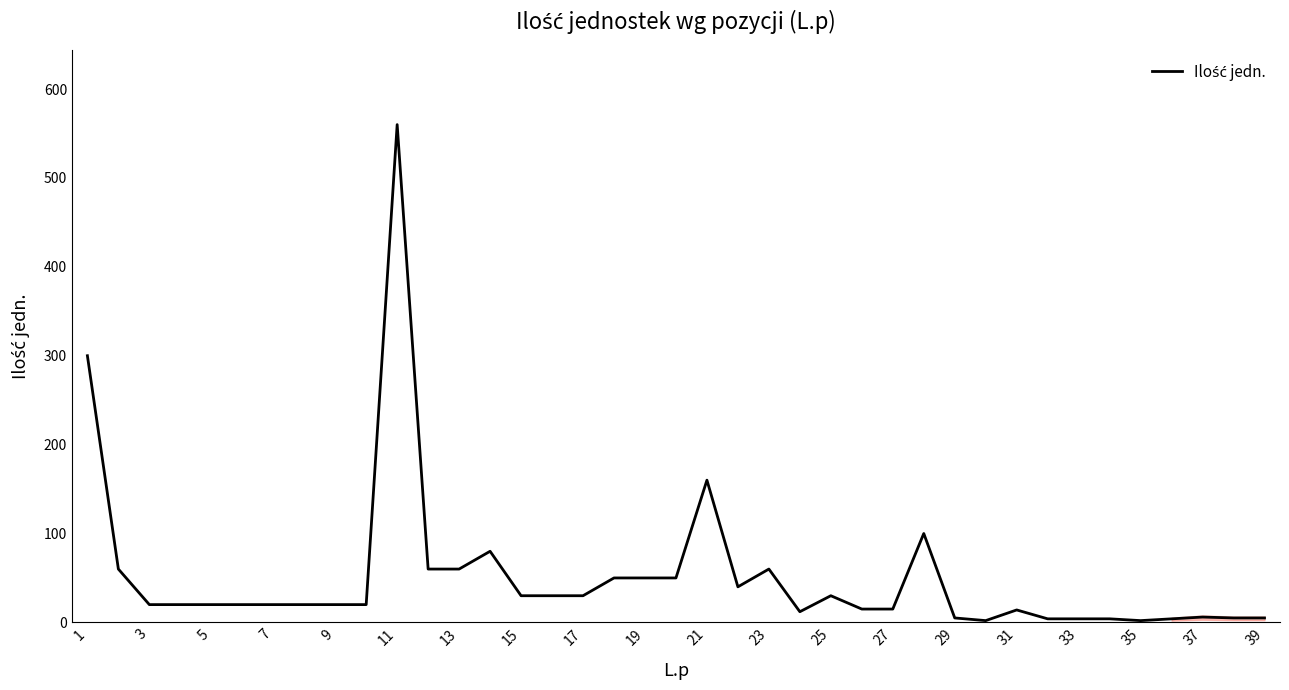

How many categories are shown in the chart?

39